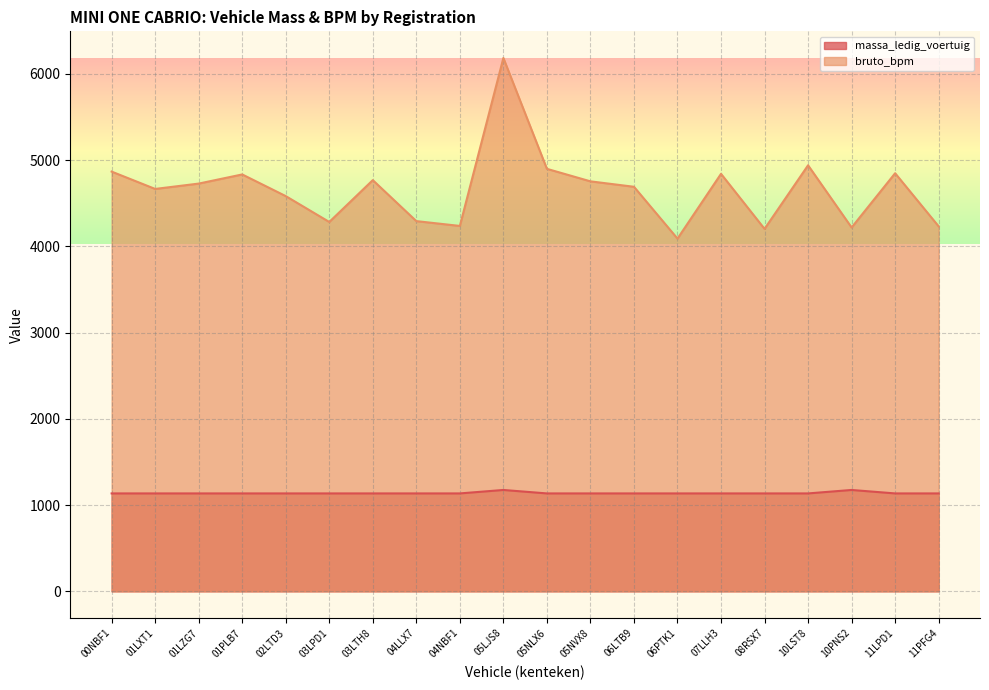

What is the maximum value for massa_ledig_voertuig?

1175